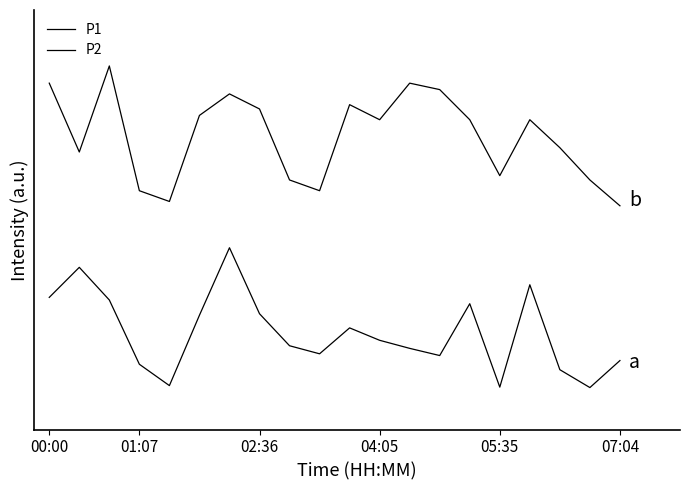

Does the chart display data point markers on the line(s)?

No